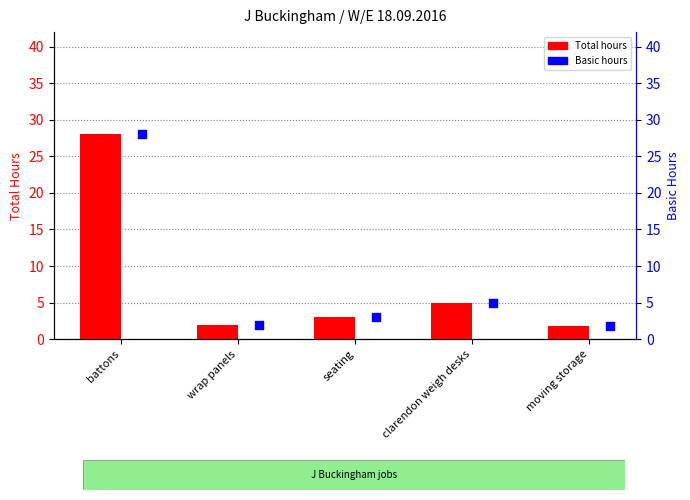

Which series has the widest spread of Y values?

Total Hours